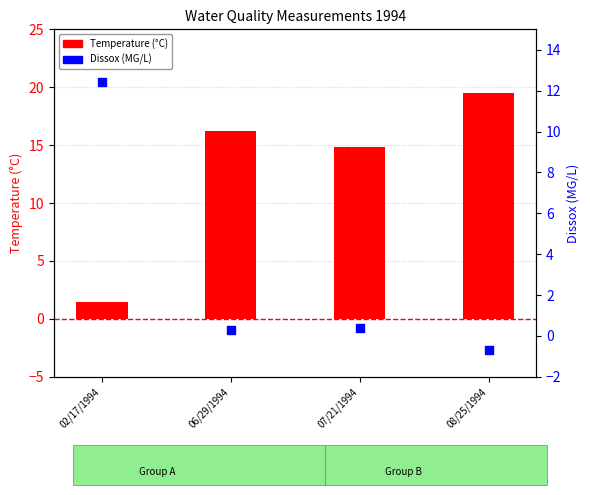

Which series contains the highest Y value?

Temperature (°C)